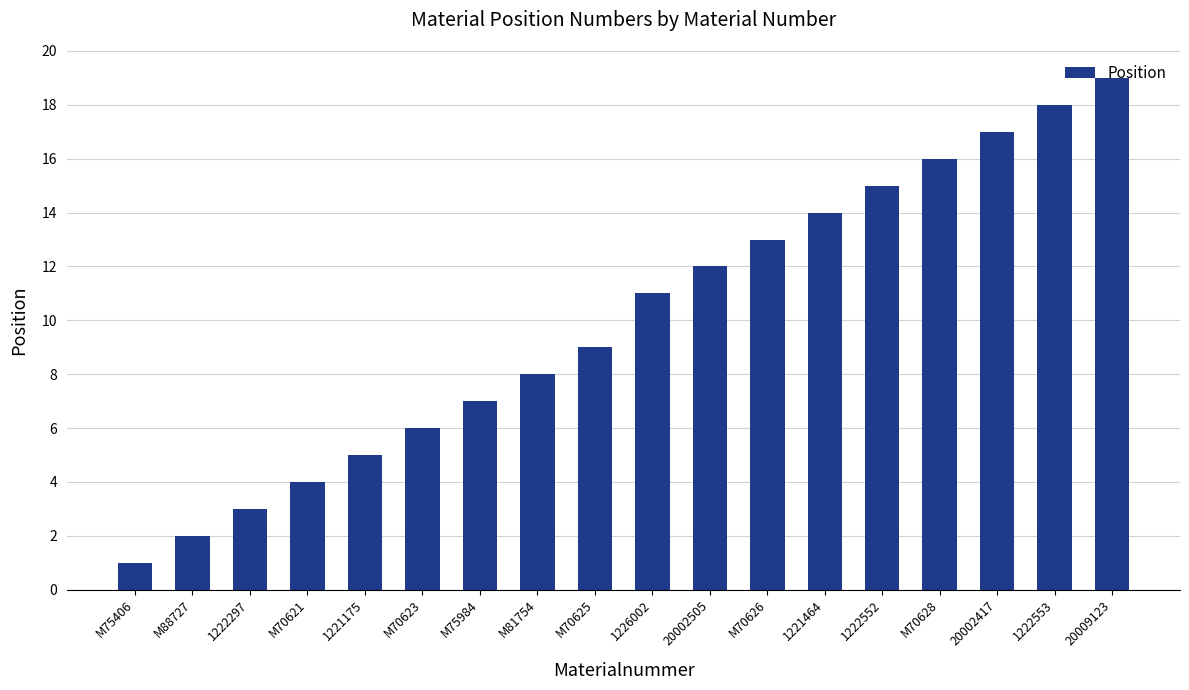

What is the smallest value displayed?

1